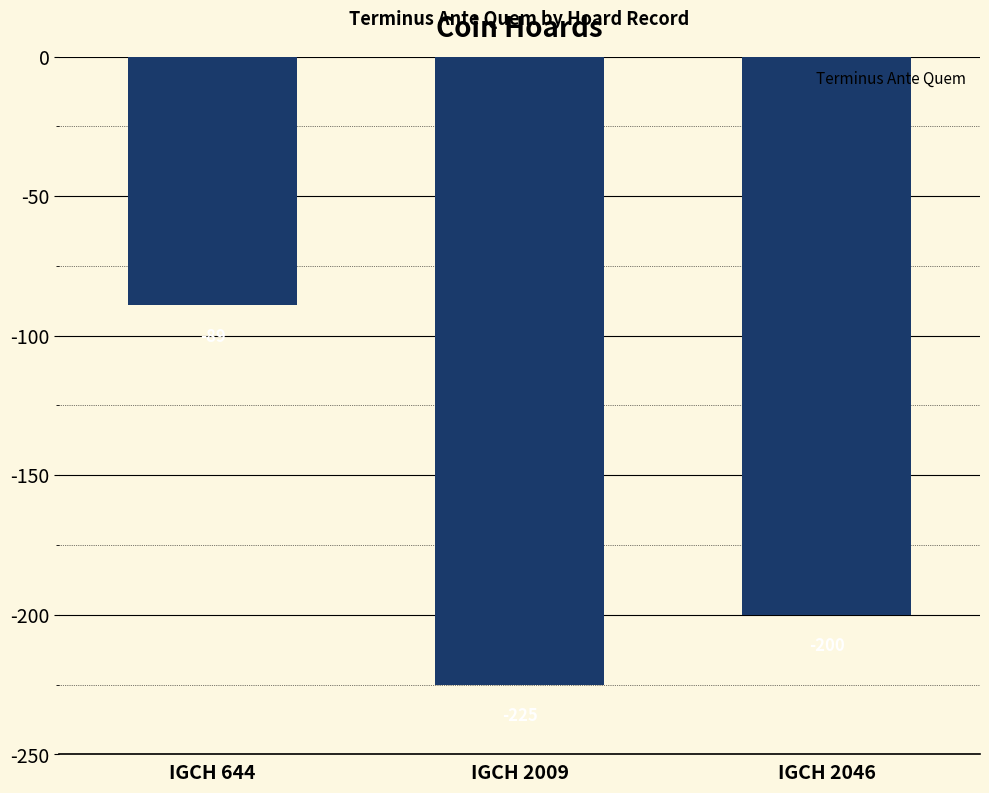

What is the sum of the values at IGCH 644 and IGCH 2046?

-289